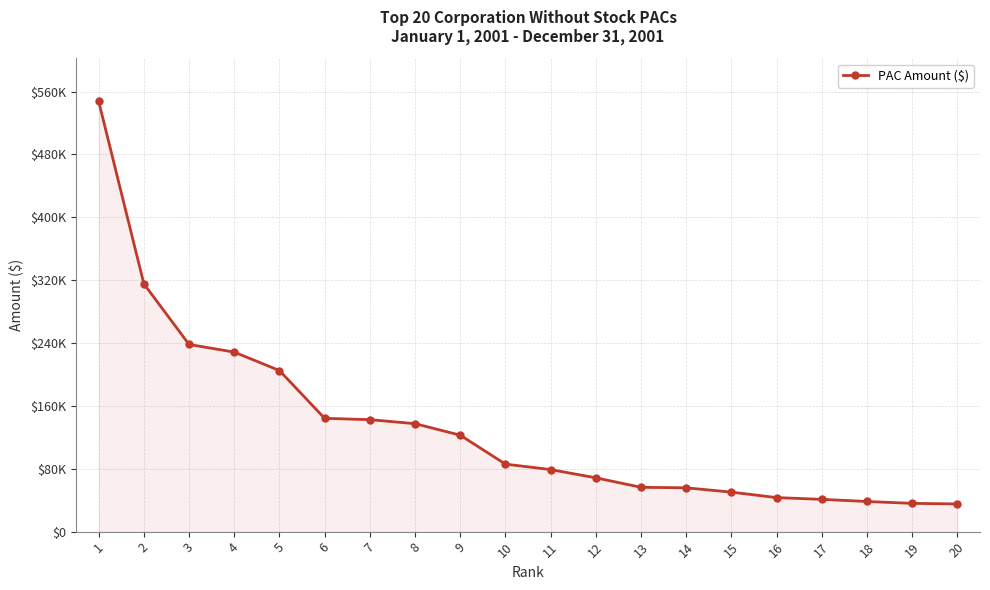

Rank the categories by value from lowest to highest.

20, 19, 18, 17, 16, 15, 14, 13, 12, 11, 10, 9, 8, 7, 6, 5, 4, 3, 2, 1